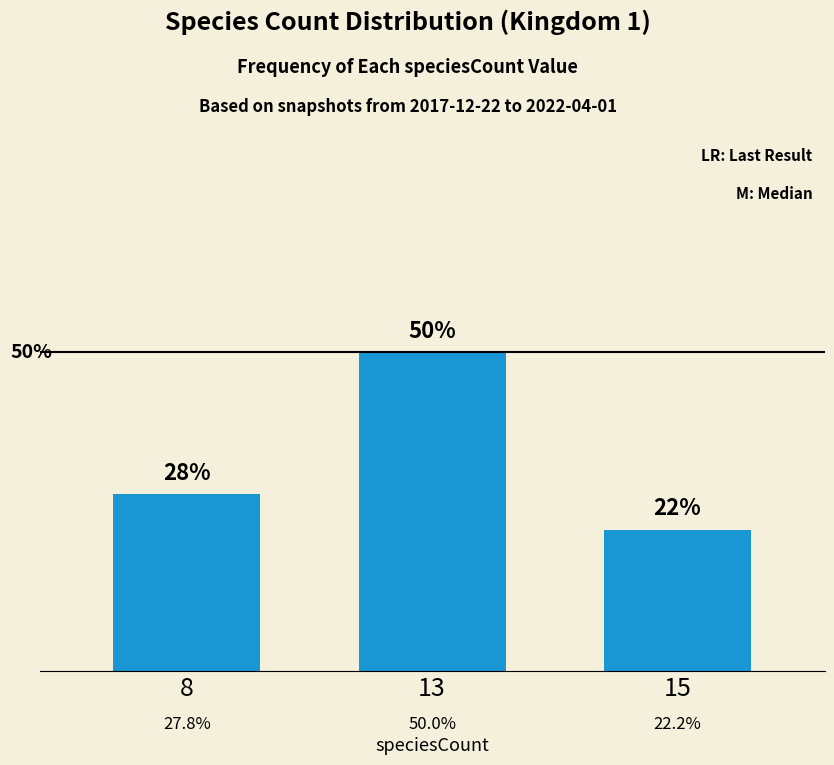

Rank the categories by value from highest to lowest.

13, 8, 15